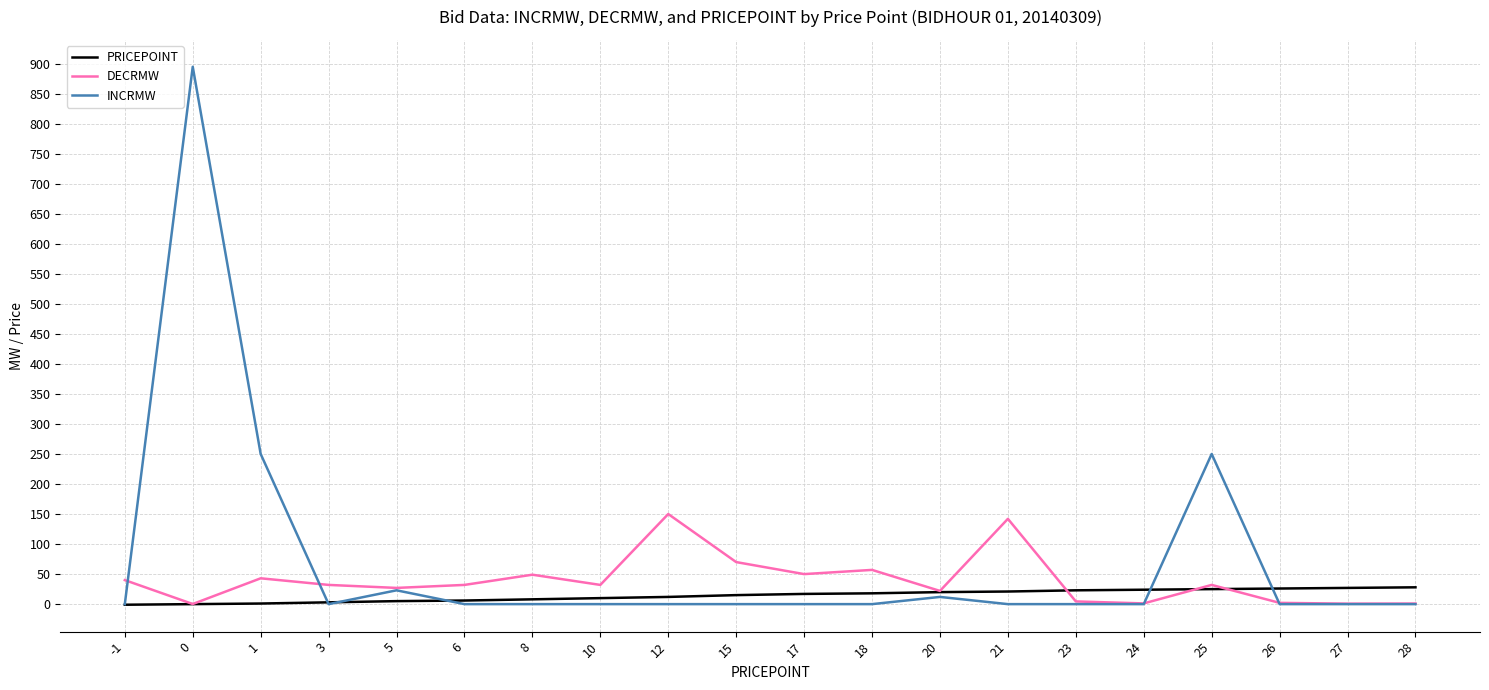

List the series in order of their peak value, lowest first.

PRICEPOINT, DECRMW, INCRMW